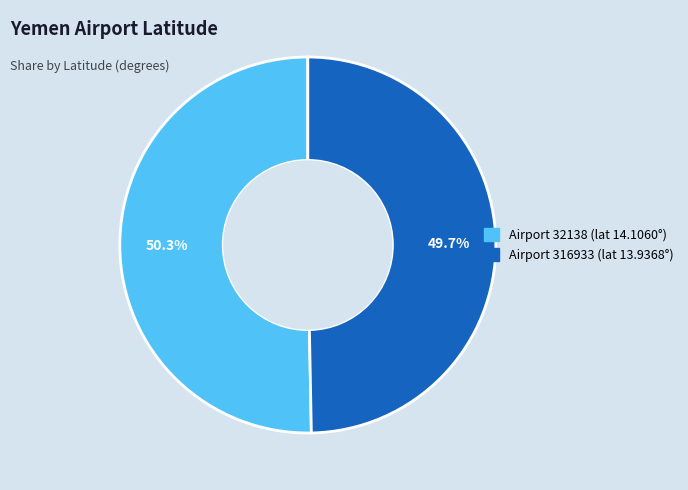

Does any single category account for the majority?

Yes